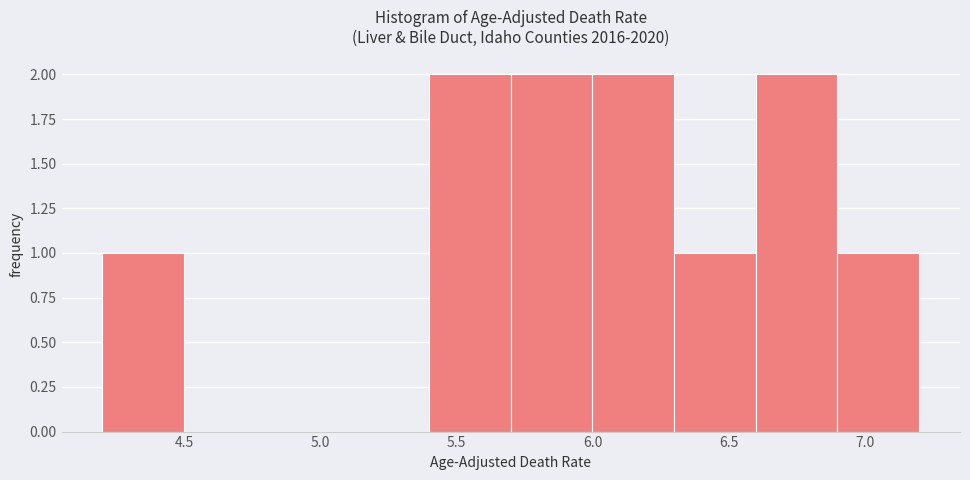

What is the height of the bar covering 6.6 to 6.9 on the x-axis? The values are not printed on the chart, so give them approximately, as read against the axis.

2